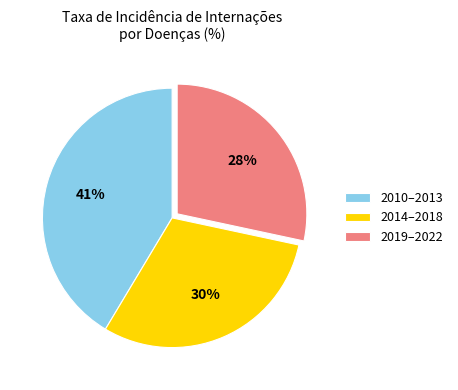

What percentage is the 2019–2022 slice, to the nearest percent?

28%